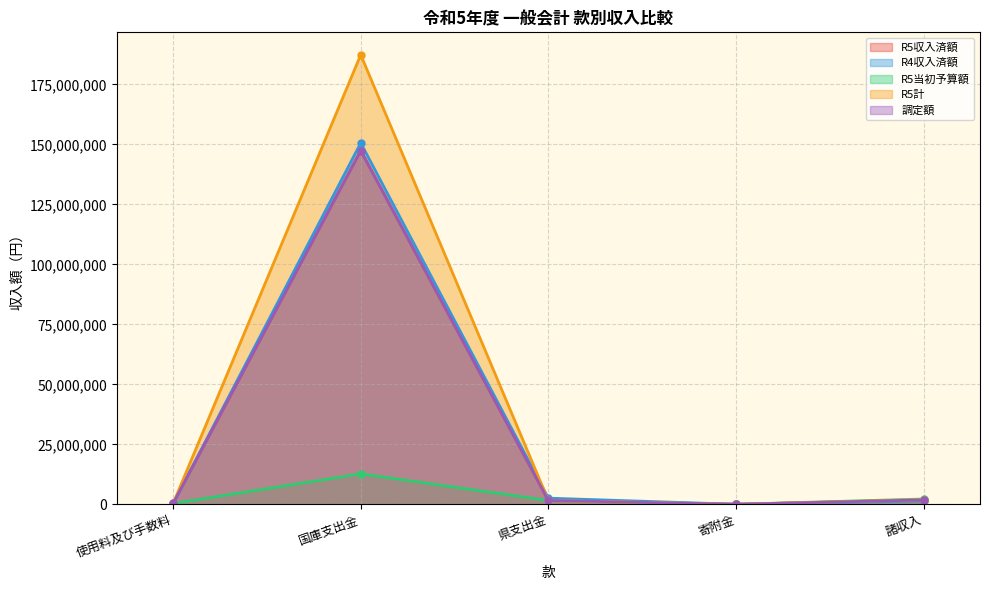

At which category is the sum across all series the highest?

国庫支出金